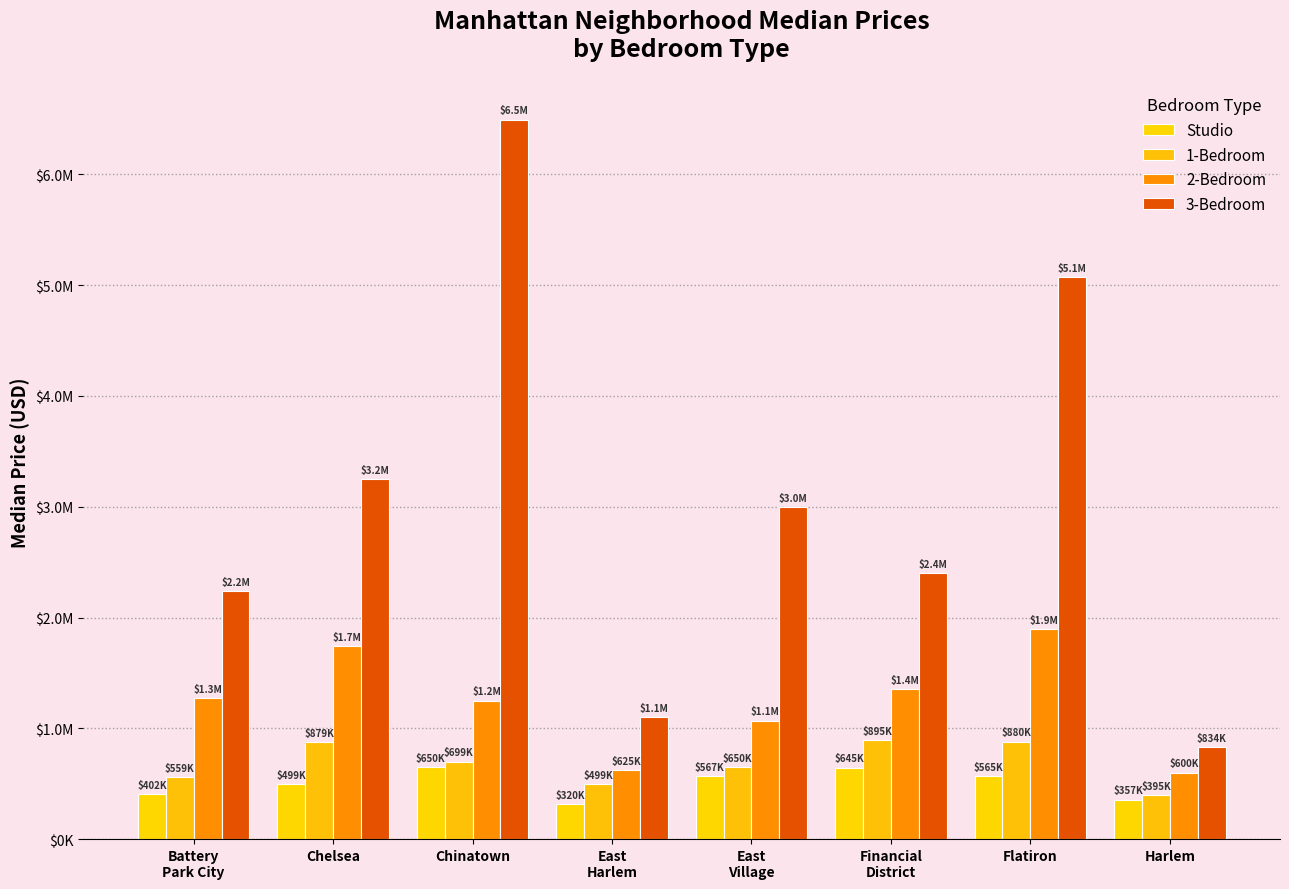

Does the chart contain any negative values?

No